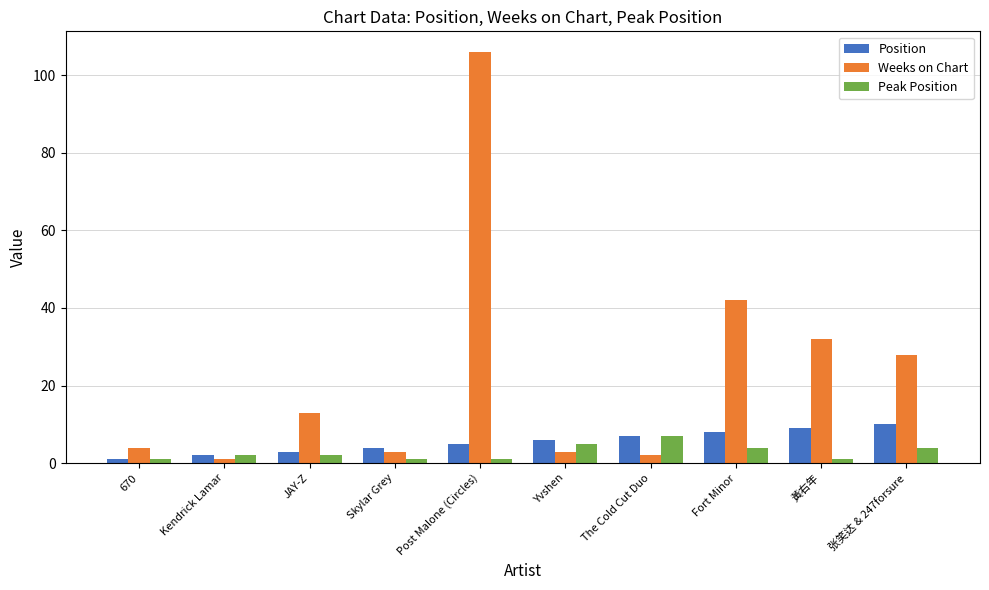

What position from the right is 黃右年?

2